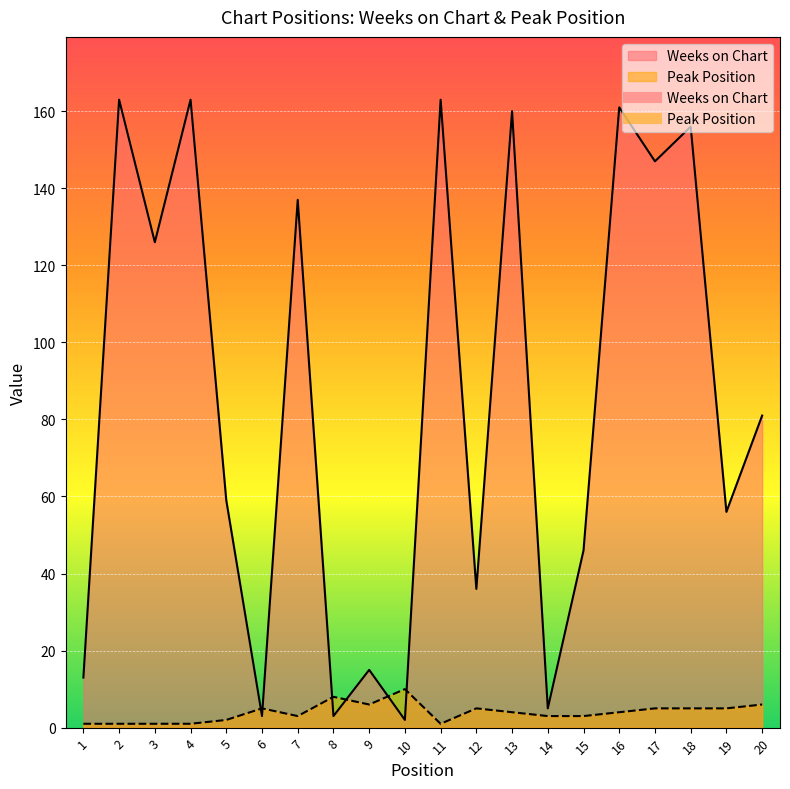

True or false: Weeks on Chart has more than 2 points higher than both neighbors.

True